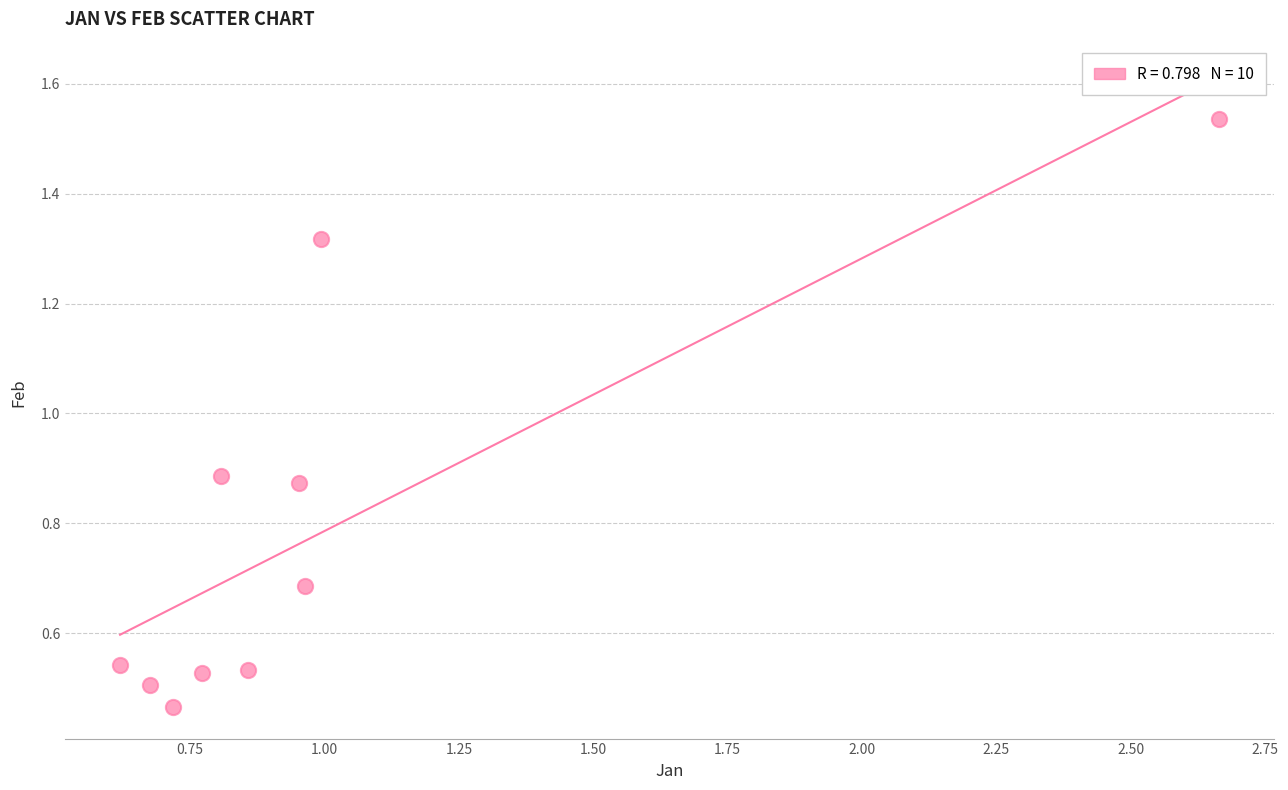

What is the range of Y values (max minus min)?

1.1